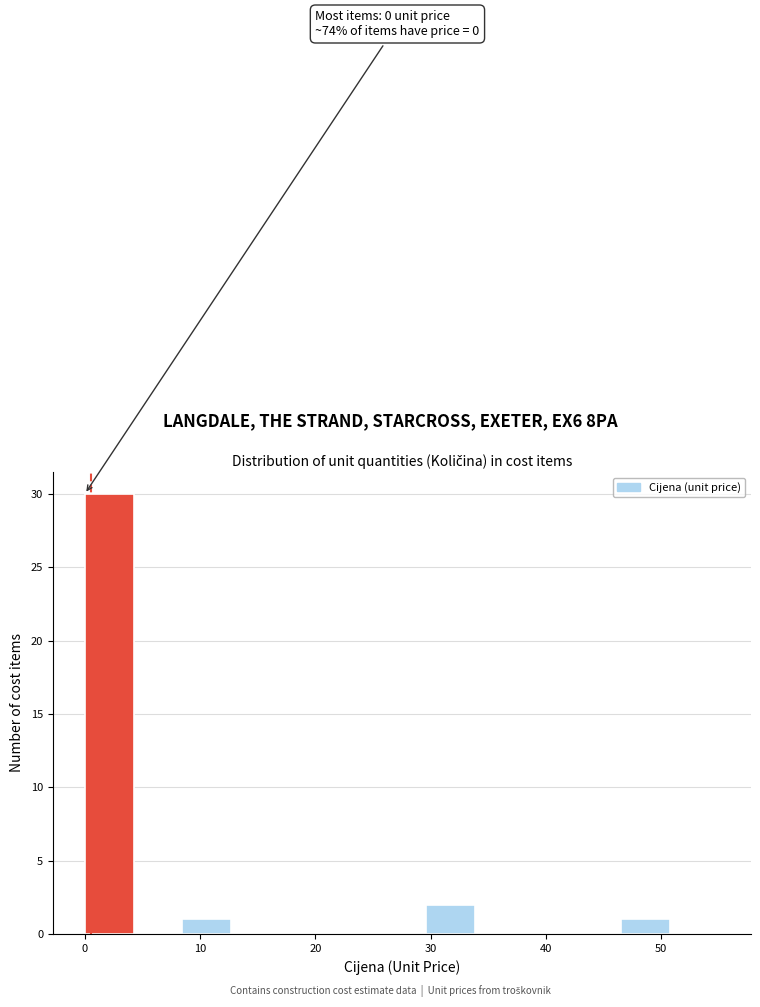

Which range on the x-axis has the tallest bar?

0 to 4